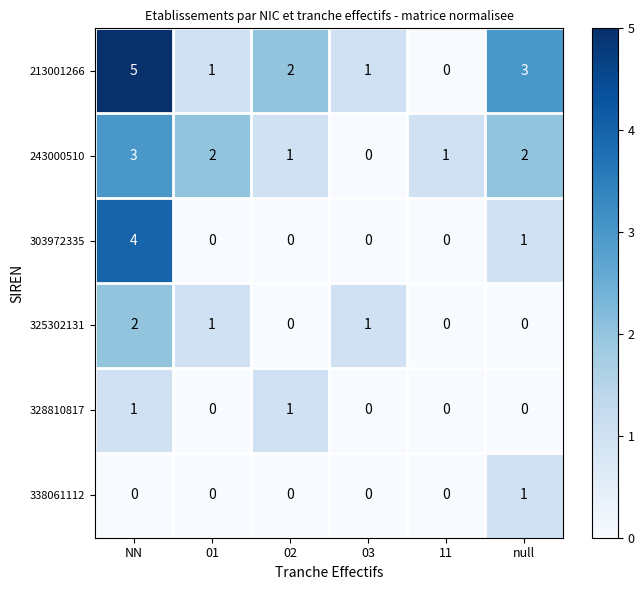

Which series has the largest range (max minus min)?

213001266